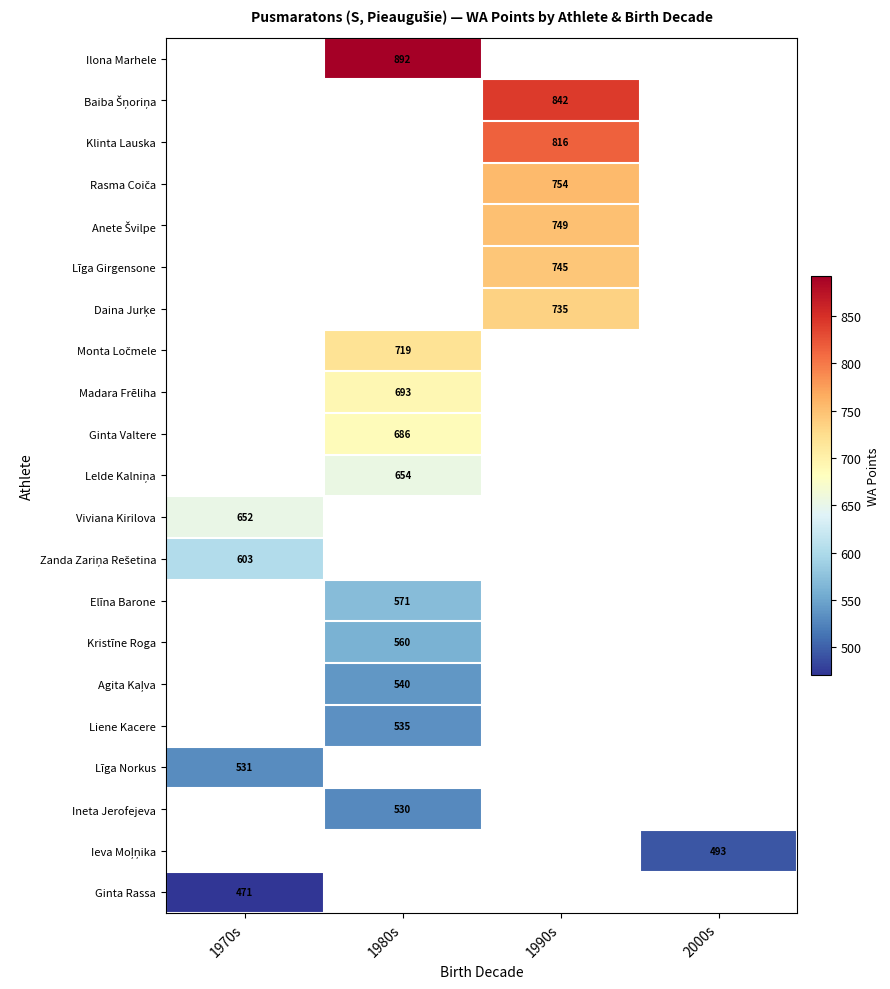

The value of Ineta Jerofejeva at 1980s is 202. True or false?

False